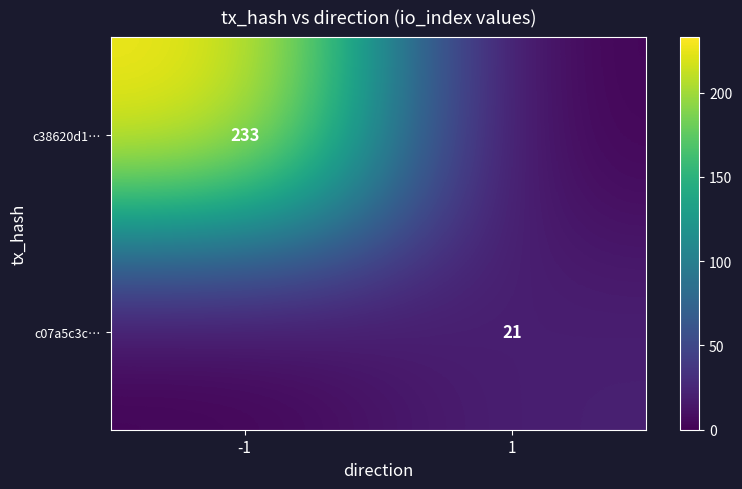

Which has a higher value, 1 or -1?

-1